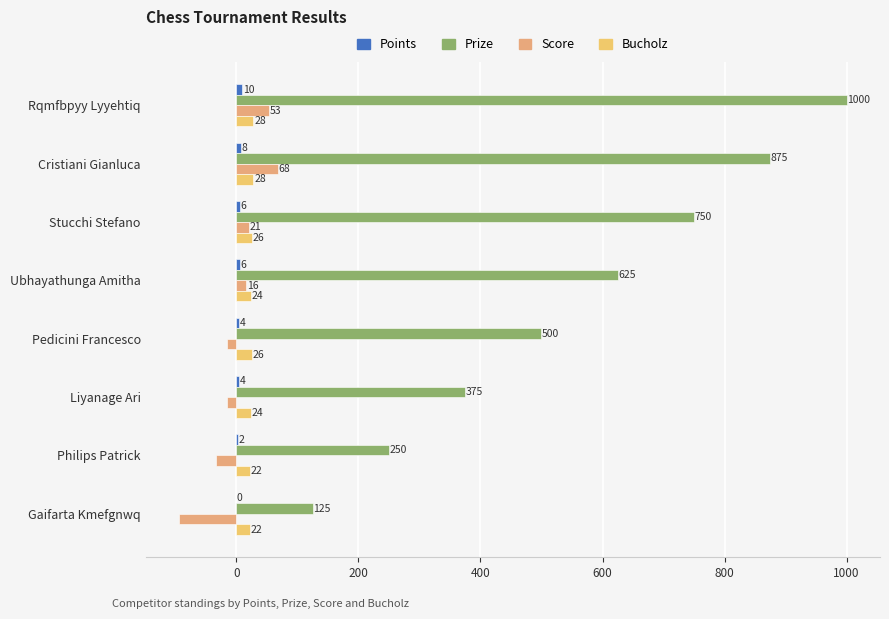

What is the value of the Prize bar at the 8th from the left?

125